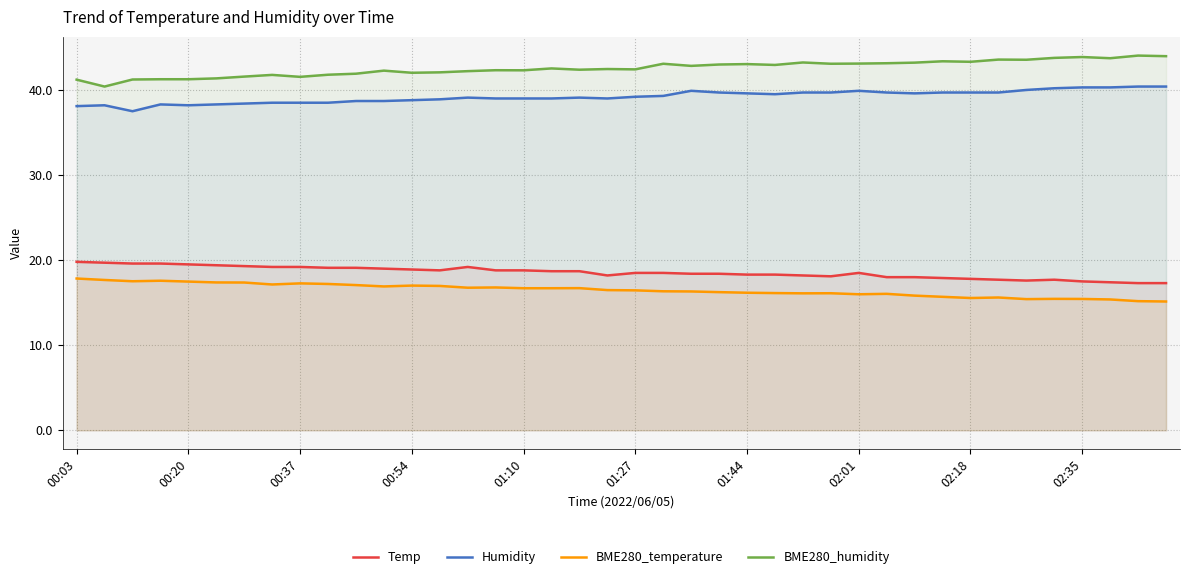

Which series has the largest total across all categories?

BME280_humidity